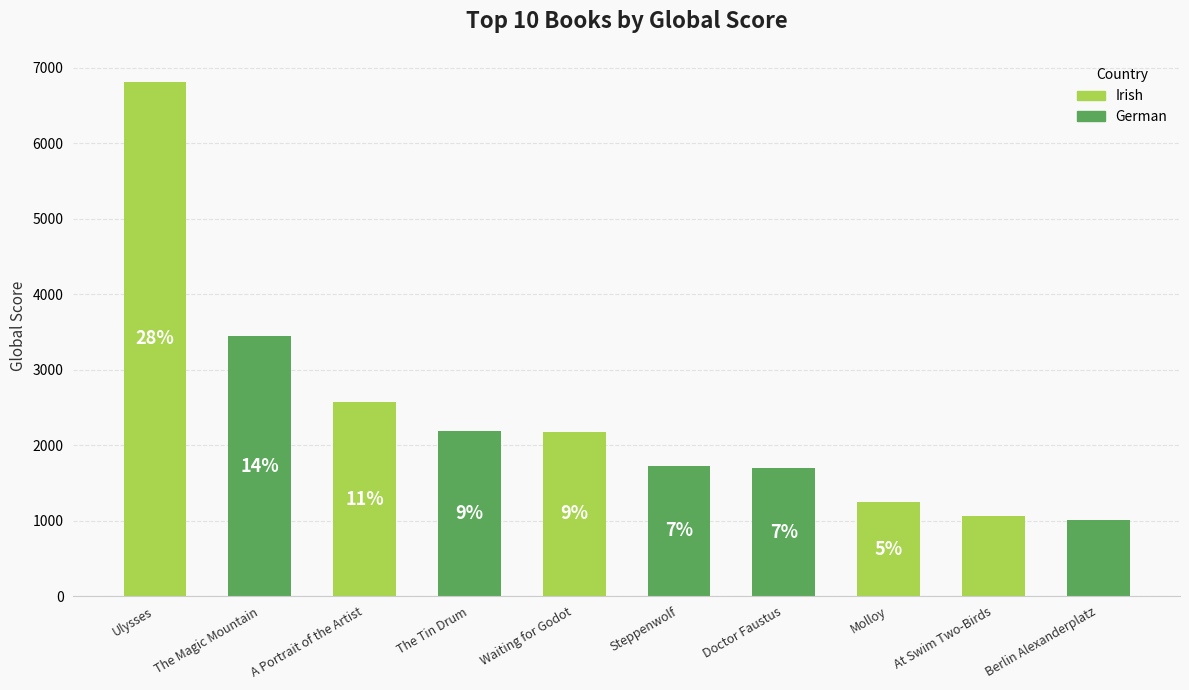

Where does the data first go above 2175?

Ulysses